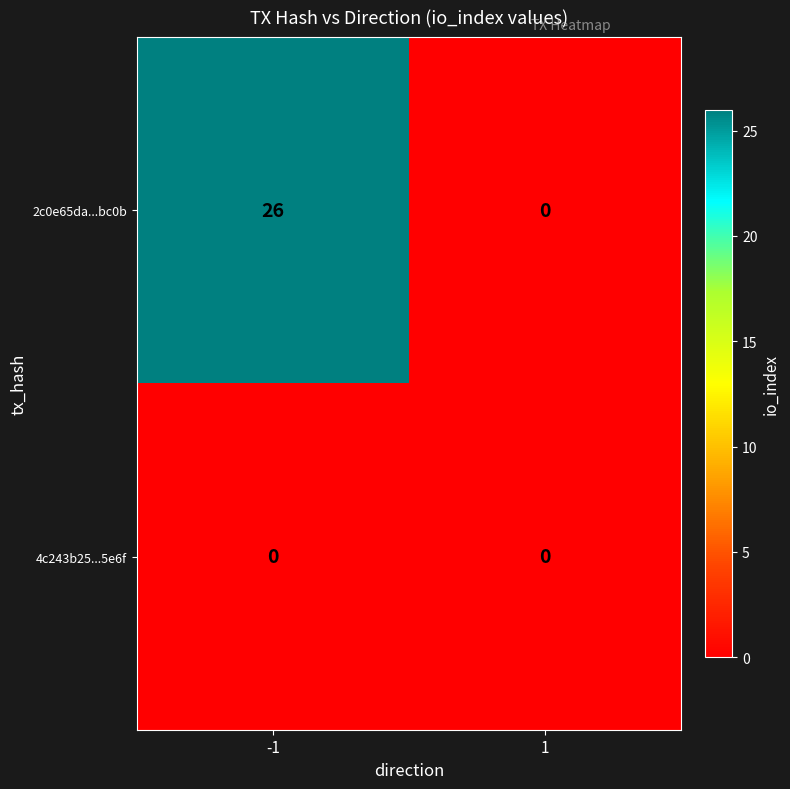

What is the maximum value for 2c0e65da...bc0b?

26